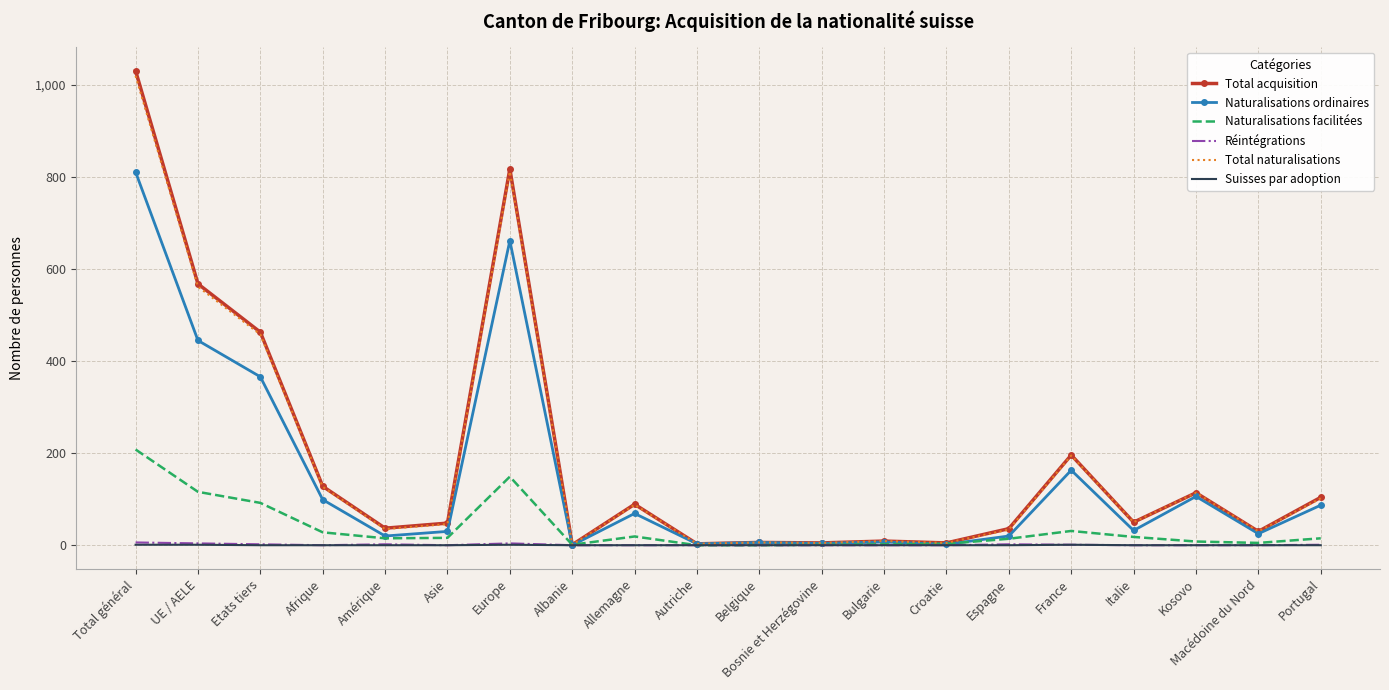

What is the difference between the second highest and second lowest values in the Naturalisations facilitées series?

149